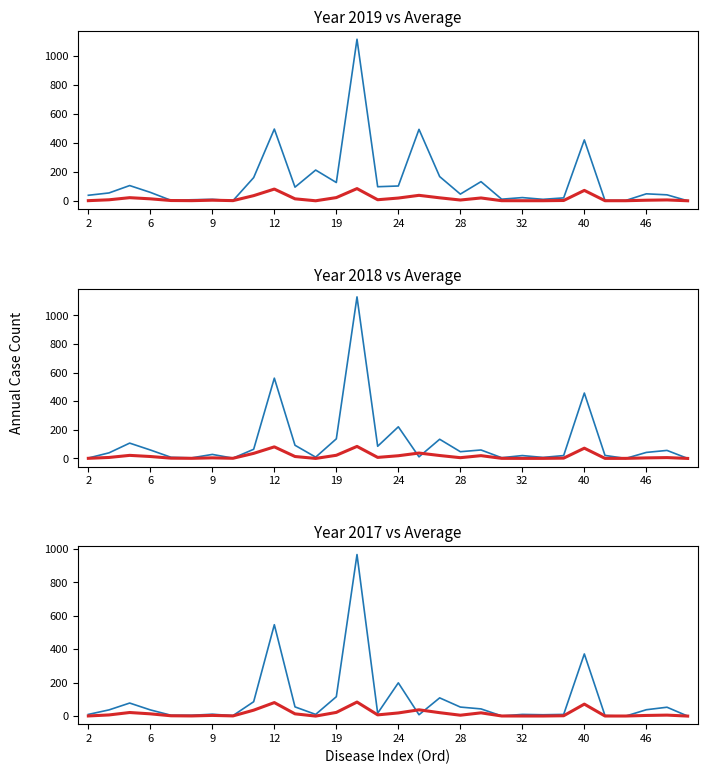

Which series has the widest spread of values?

y2018